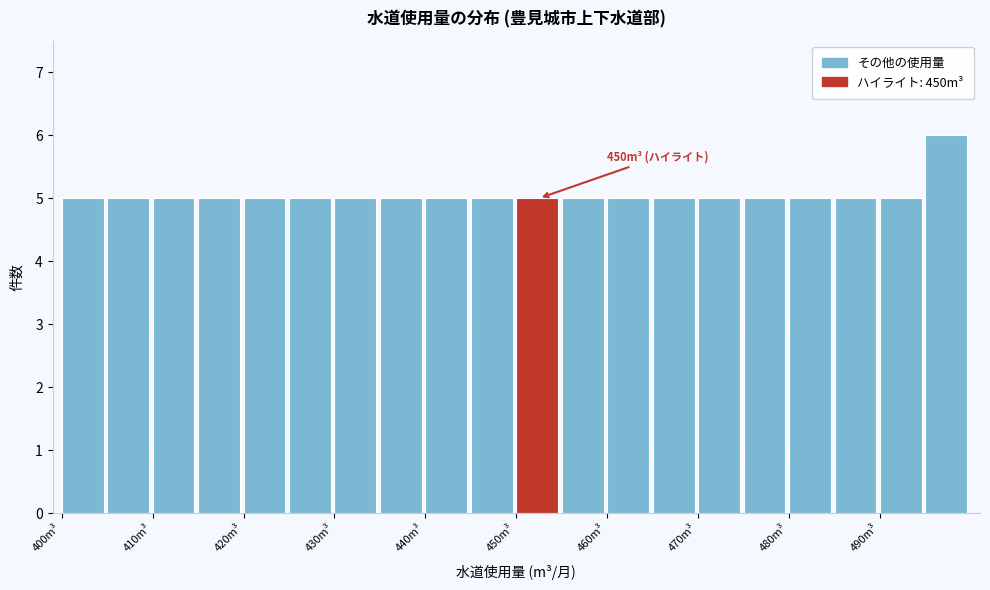

Which range on the x-axis has the tallest bar?

495 to 500